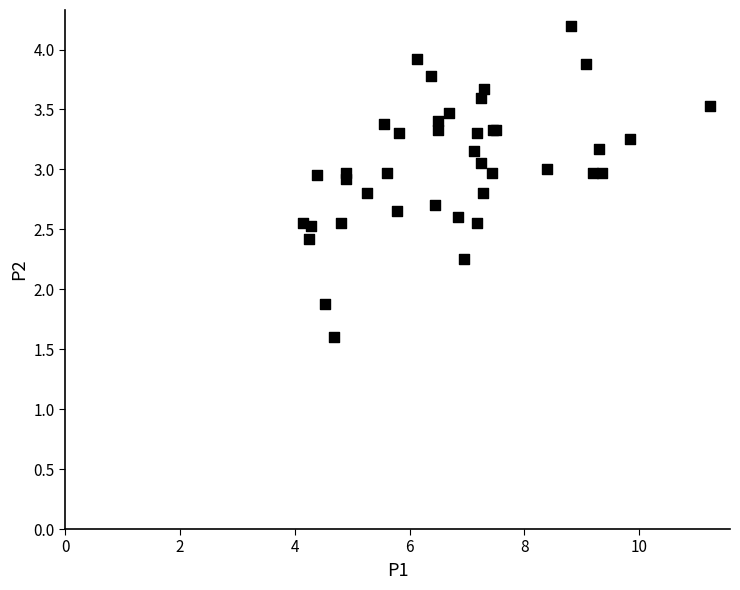

What Y value in the scatter plot is closest to 2?

1.9